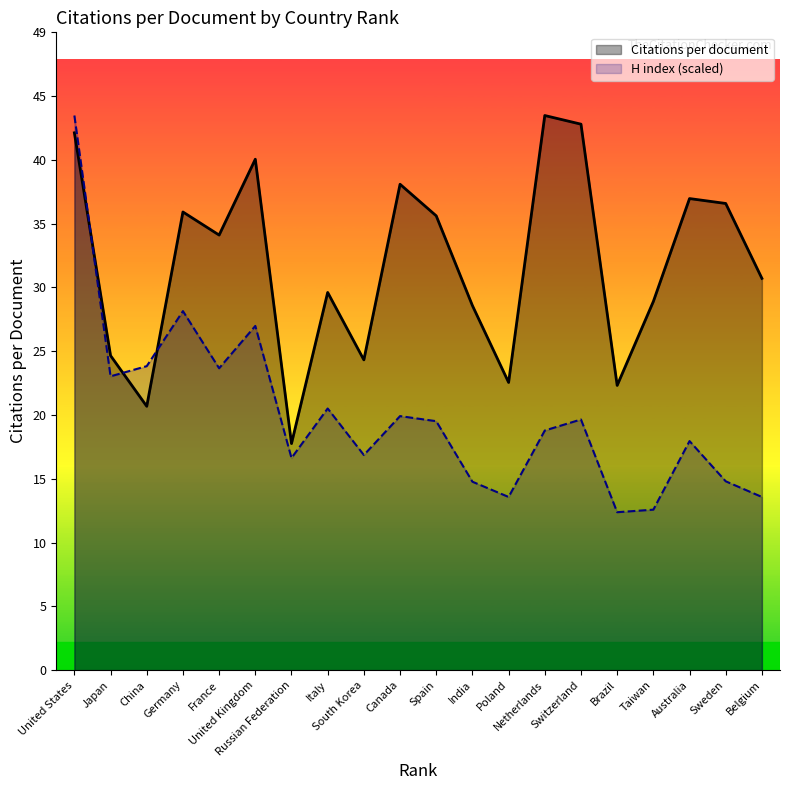

What is the difference between the Citations per document (line) values at Switzerland and Netherlands?

0.7